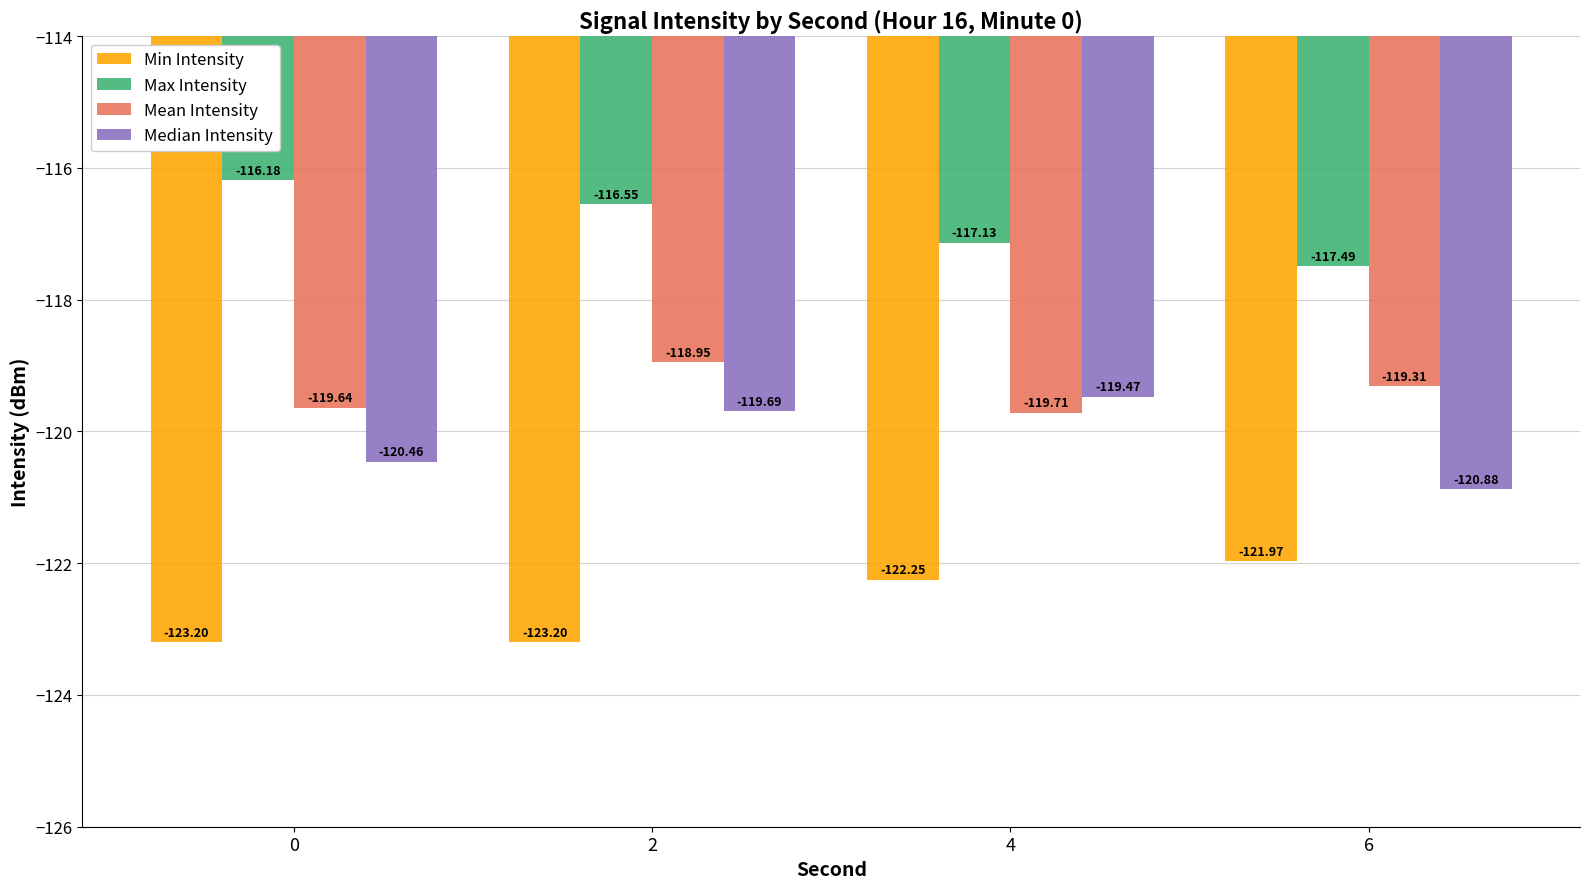

At 4, list the series in order from largest to smallest.

Max Intensity, Median Intensity, Mean Intensity, Min Intensity